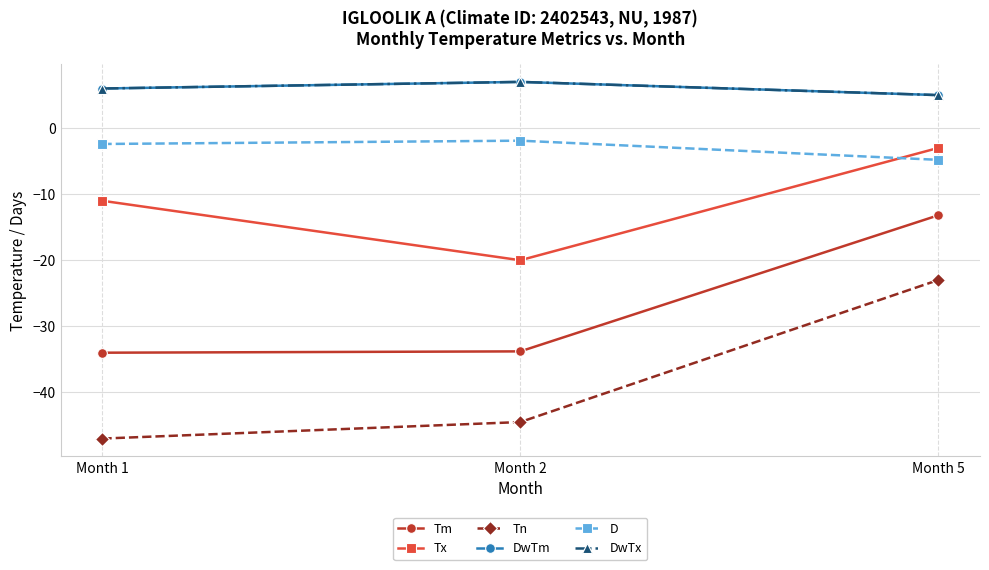

Does the chart have visible grid lines?

Yes